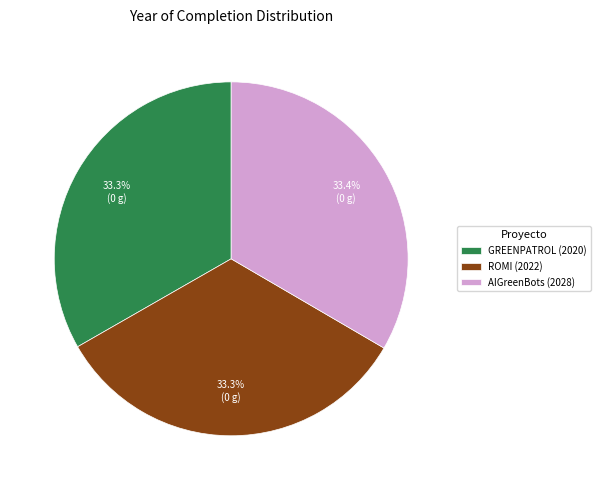

Combined, what portion of the pie is ROMI (2022) and GREENPATROL (2020)?

66.6%